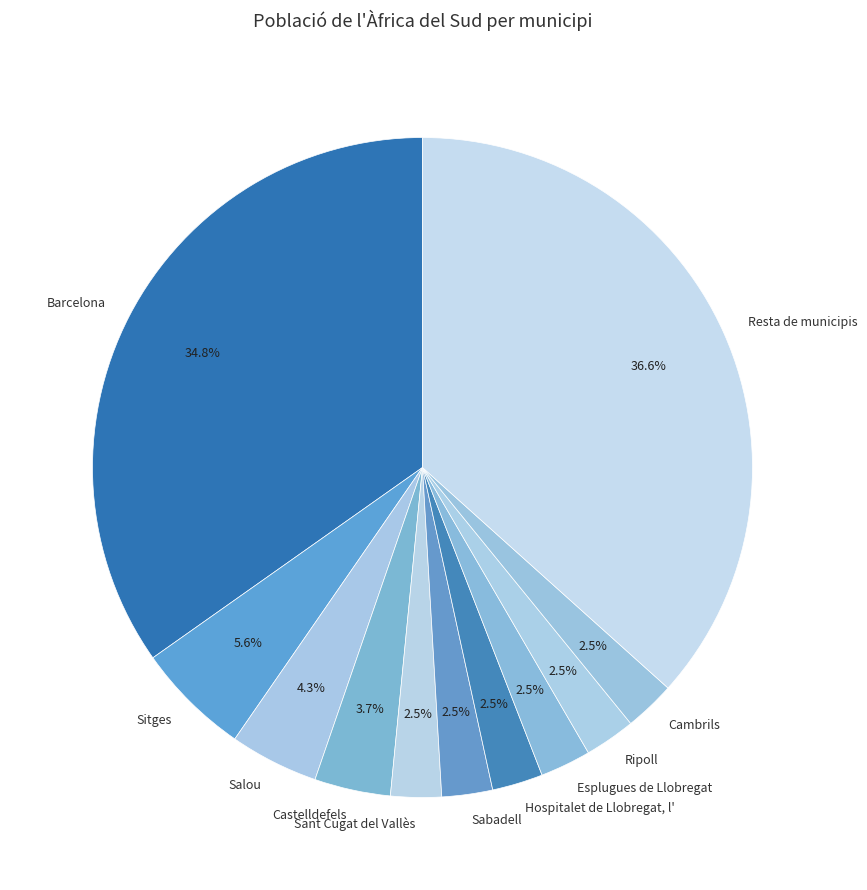

Combined, do Barcelona and Esplugues de Llobregat account for over 50%?

No